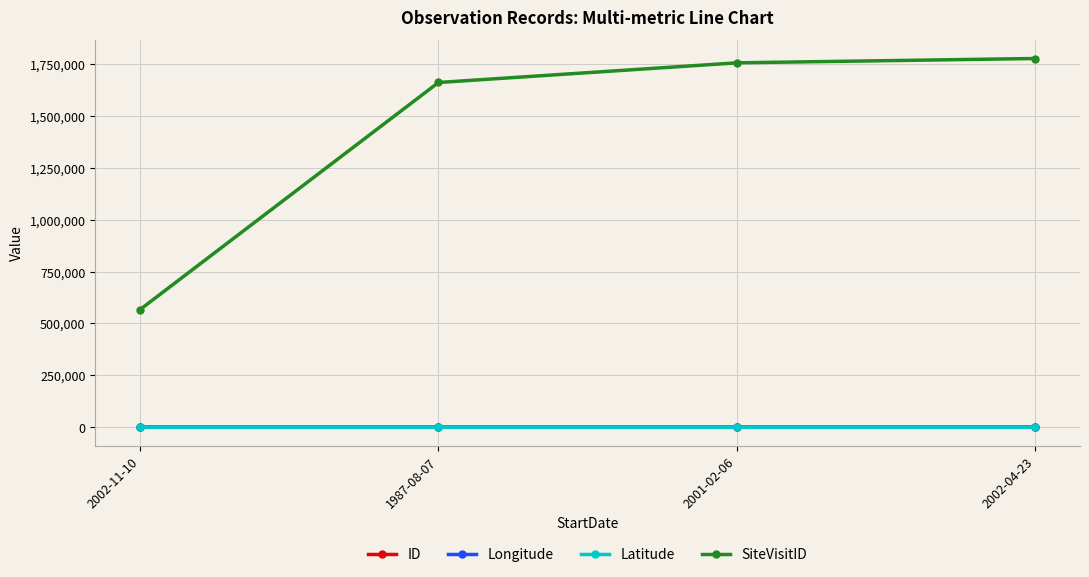

Between 2002-11-10 and 2002-04-23, which series saw the biggest shift?

SiteVisitID